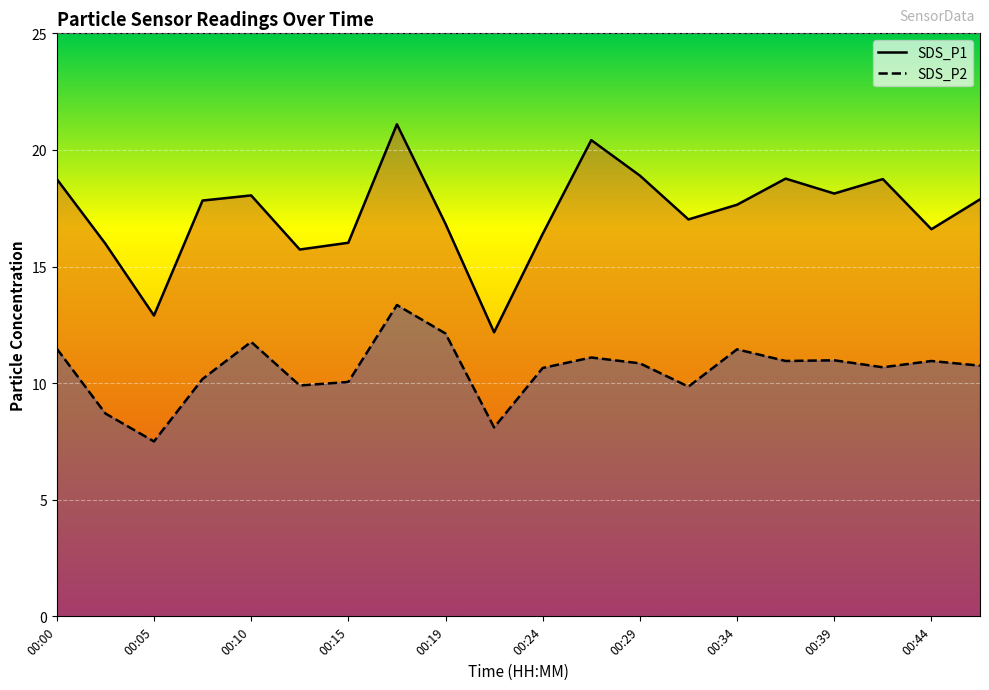

Is the value of SDS_P2 at 00:24 greater than the value of SDS_P1 at 16?

No